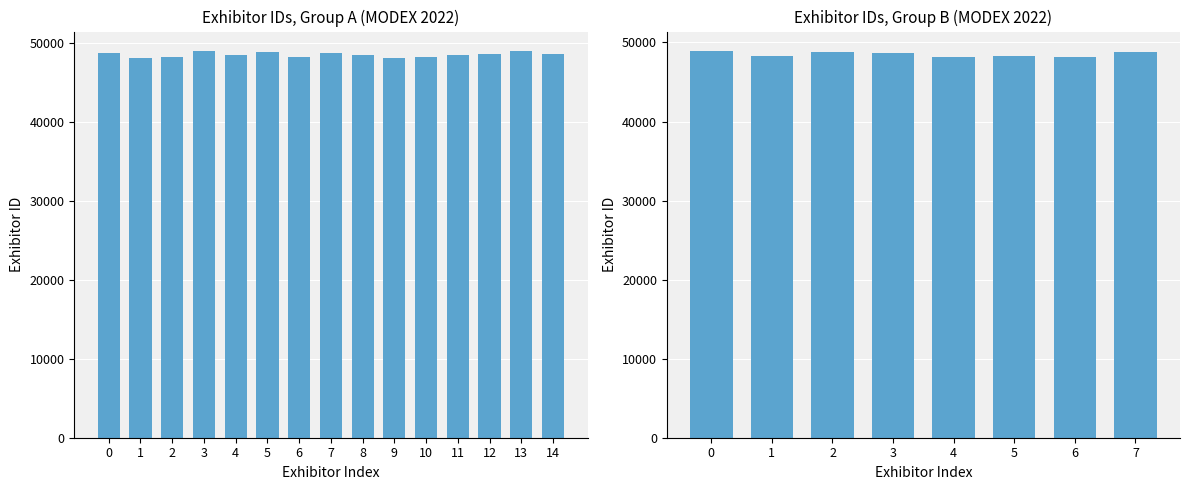

What is the value of the 4th bar from the left?

48720